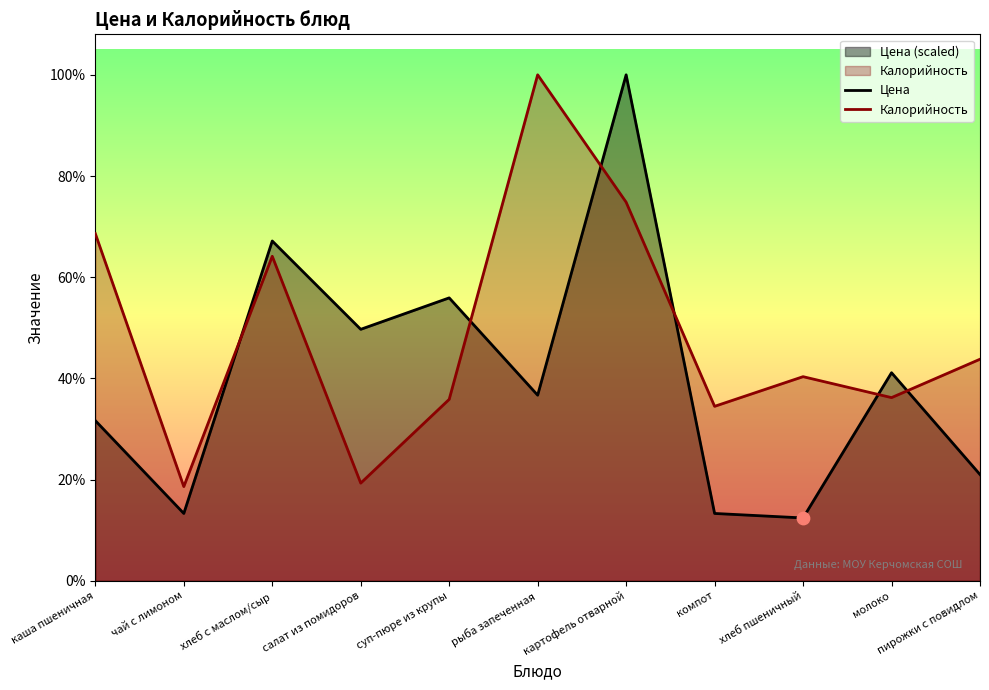

Which series reaches the maximum Y coordinate?

Цена